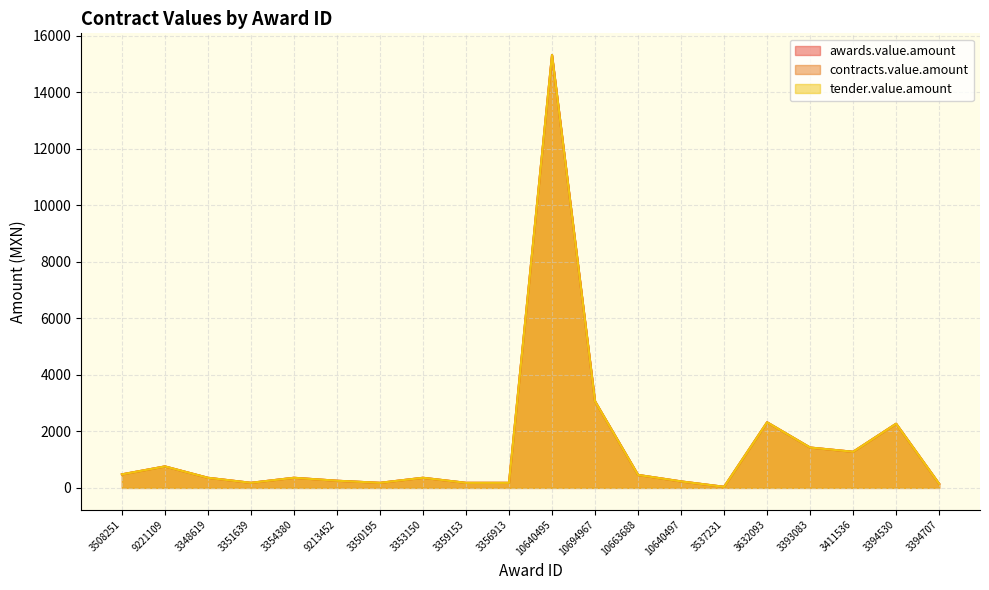

At which label is awards.value.amount closest to 7674?

10694967